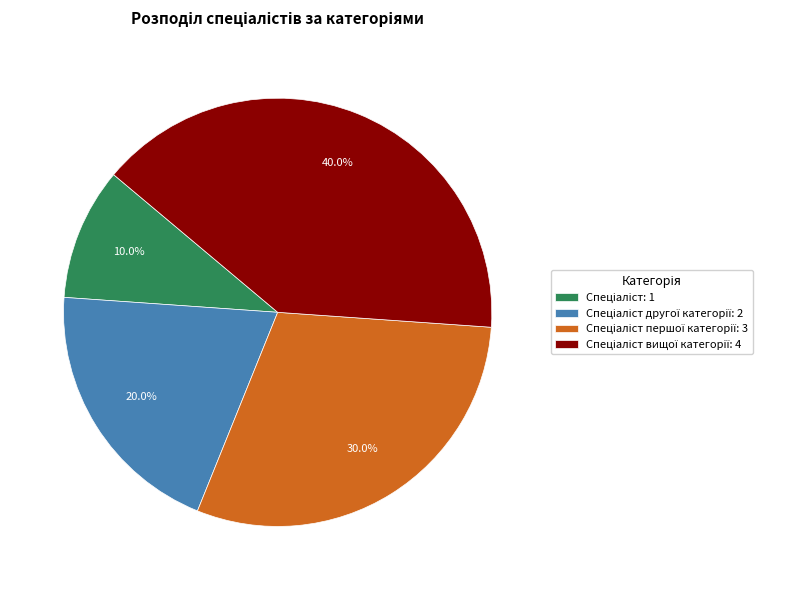

Is there any slice that represents more than half of the pie?

No